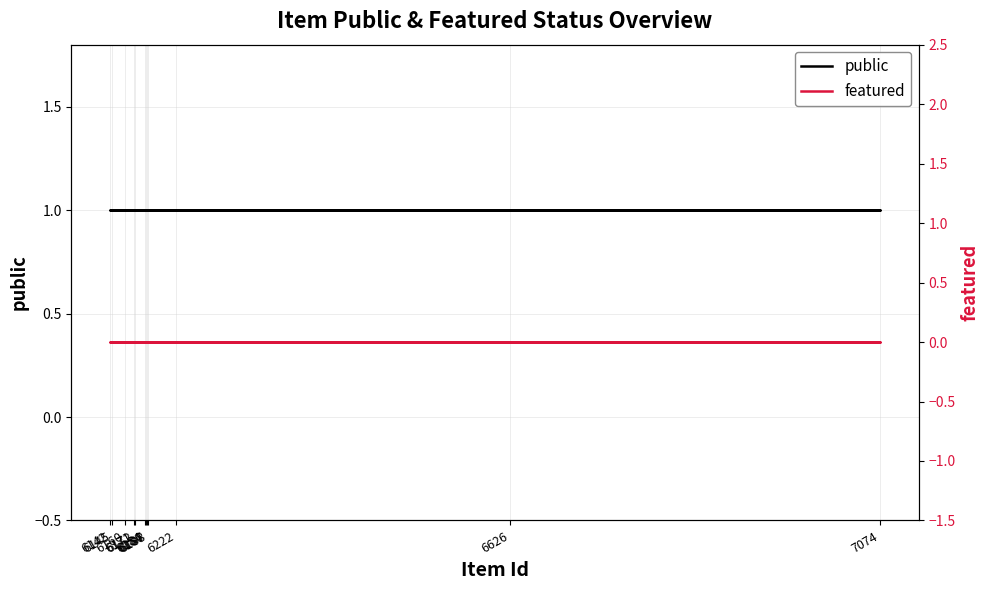

How many categories are shown in the chart?

12